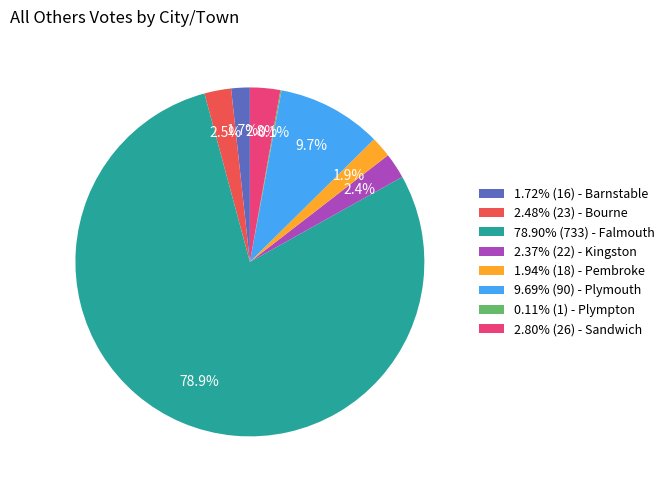

Do 1.94% (18) - Pembroke and 2.80% (26) - Sandwich together represent more than half of the pie?

No